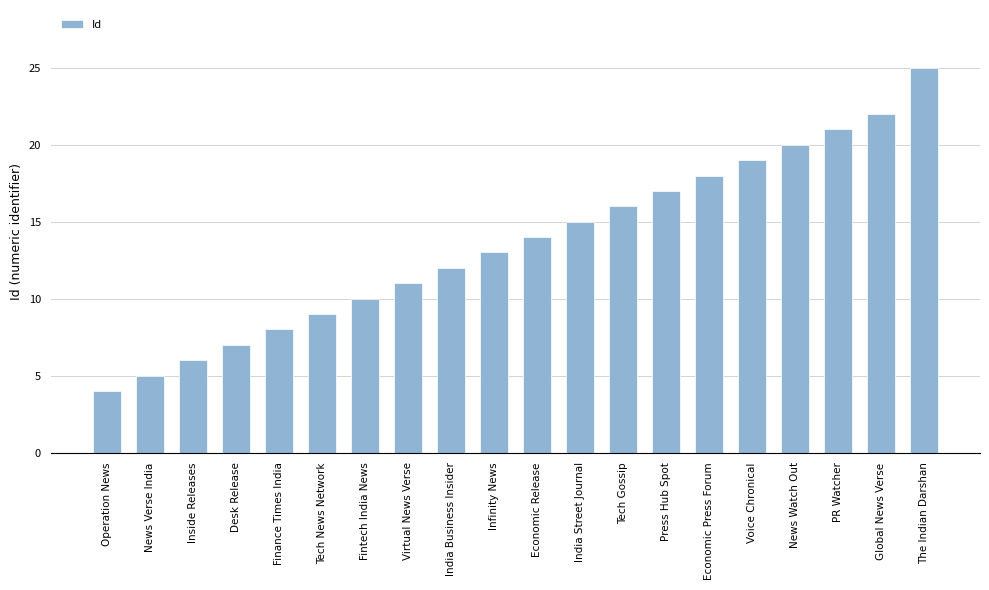

How many data points are less than 14?

10